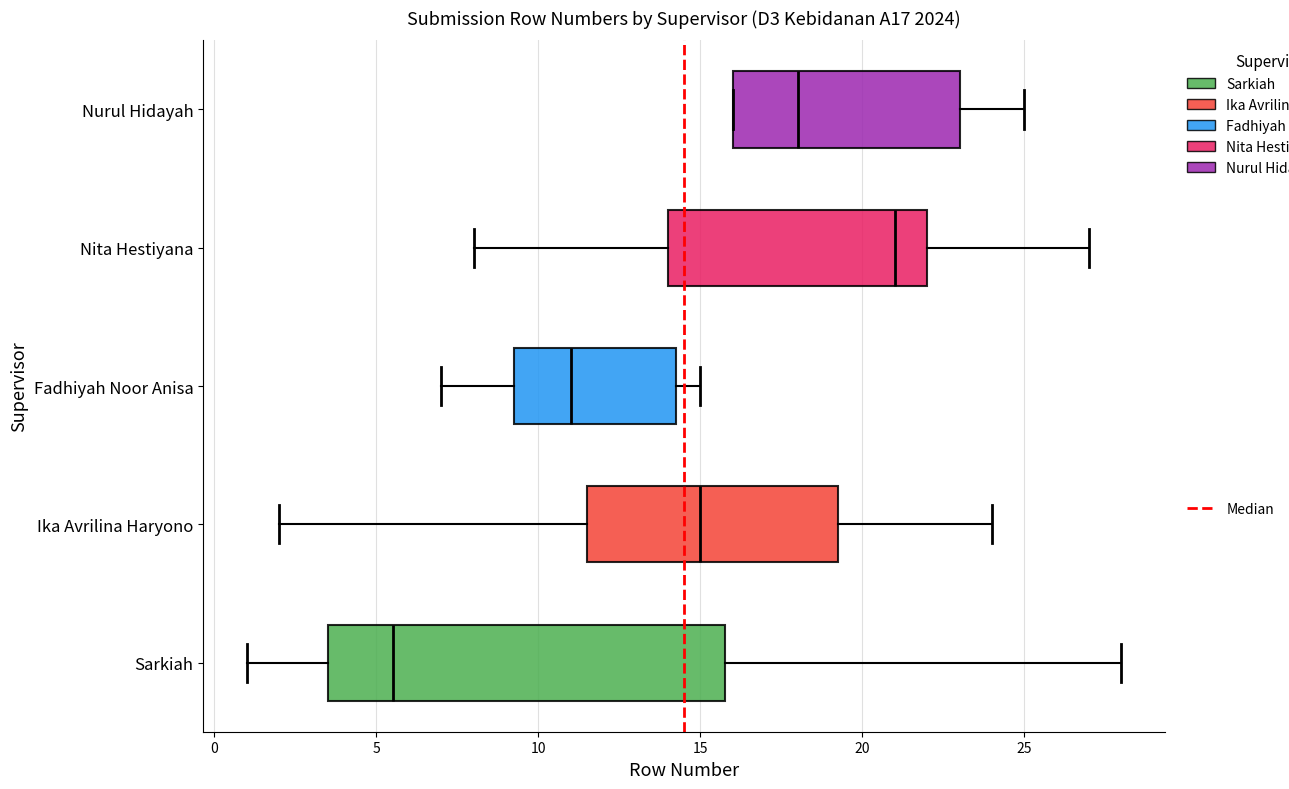

Reading bottom to top, transcribe this box plot: for each box, give where its median line is, the range the box spans, and where its two whiskers end, as read against the x-axis. The values are not printed on the chart, so give them approximately, as read against the axis.

Sarkiah: median 5.5, box 3.5 to 16.0, whiskers 1.0 to 28.0
Ika Avrilina Haryono: median 15.0, box 11.5 to 19.5, whiskers 2.0 to 24.0
Fadhiyah Noor Anisa: median 11.0, box 9.5 to 14.5, whiskers 7.0 to 15.0
Nita Hestiyana: median 21.0, box 14.0 to 22.0, whiskers 8.0 to 27.0
Nurul Hidayah: median 18.0, box 16.0 to 23.0, whiskers 16.0 to 25.0